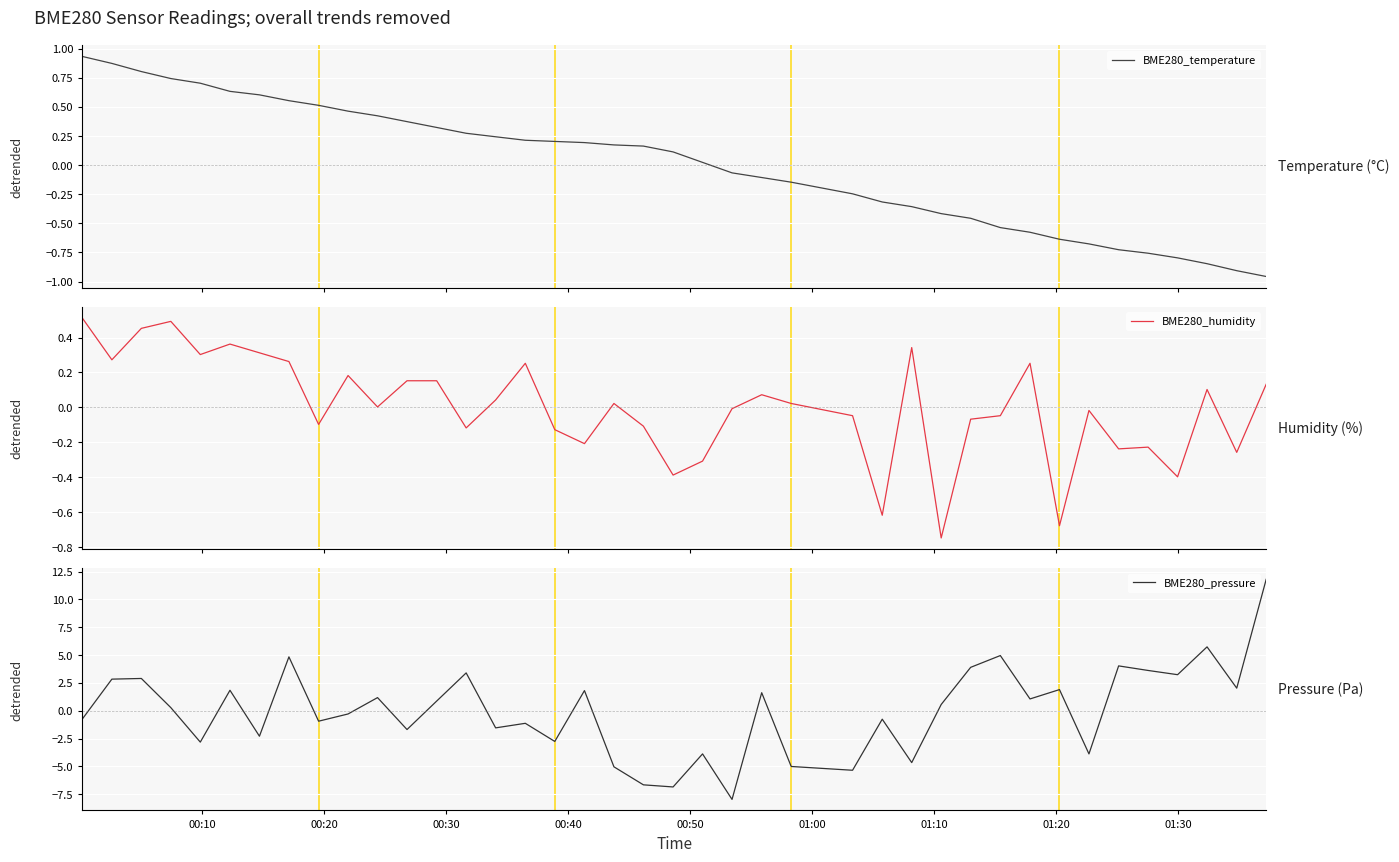

What is the difference between the maximum and minimum values in the BME280_pressure series?

19.8